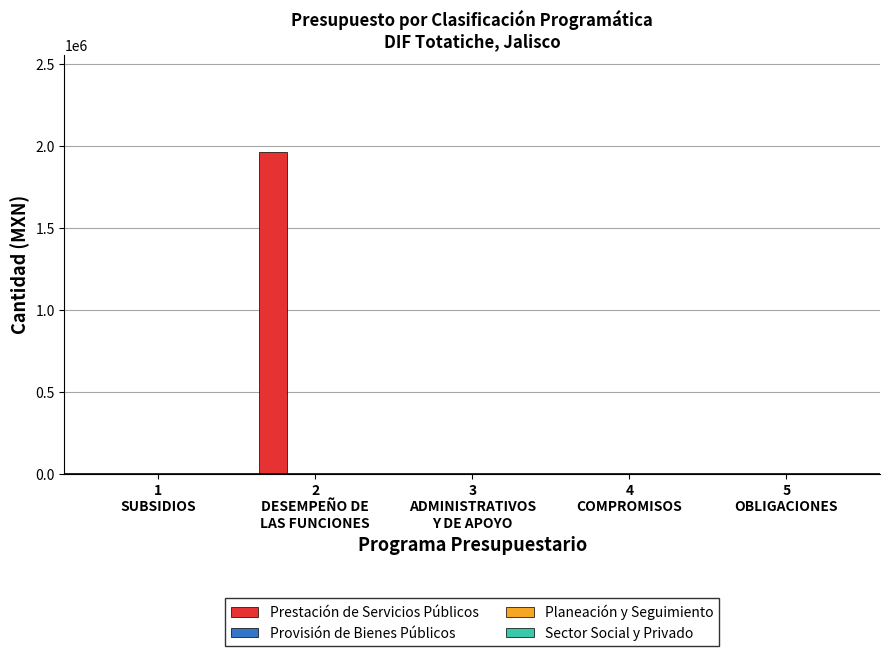

What is the greatest value displayed?

1966140